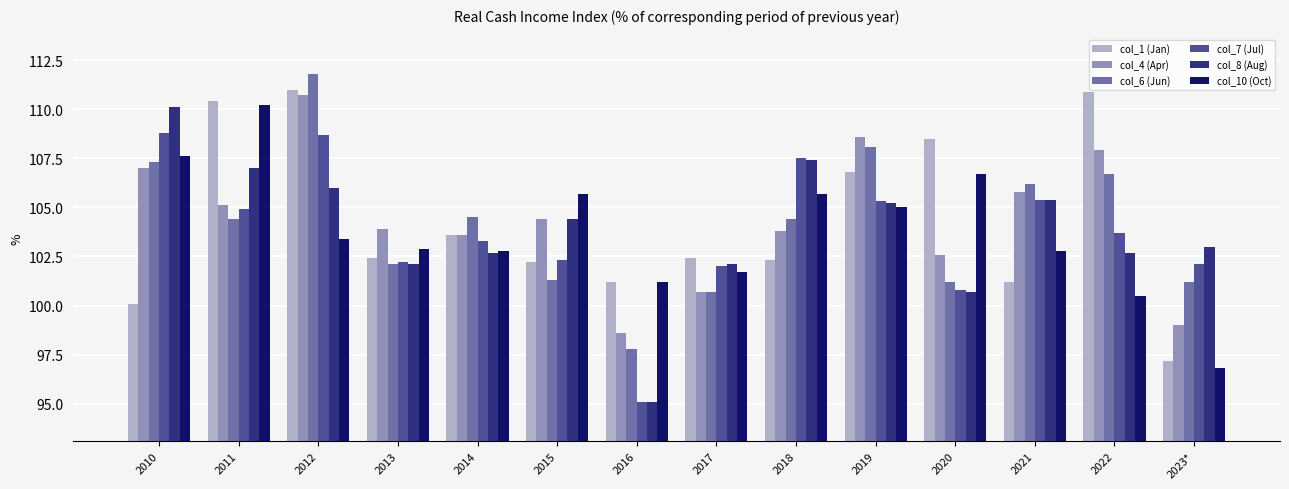

What is the difference between the maximum and minimum values in the col_6 (Jun) series?

14.0